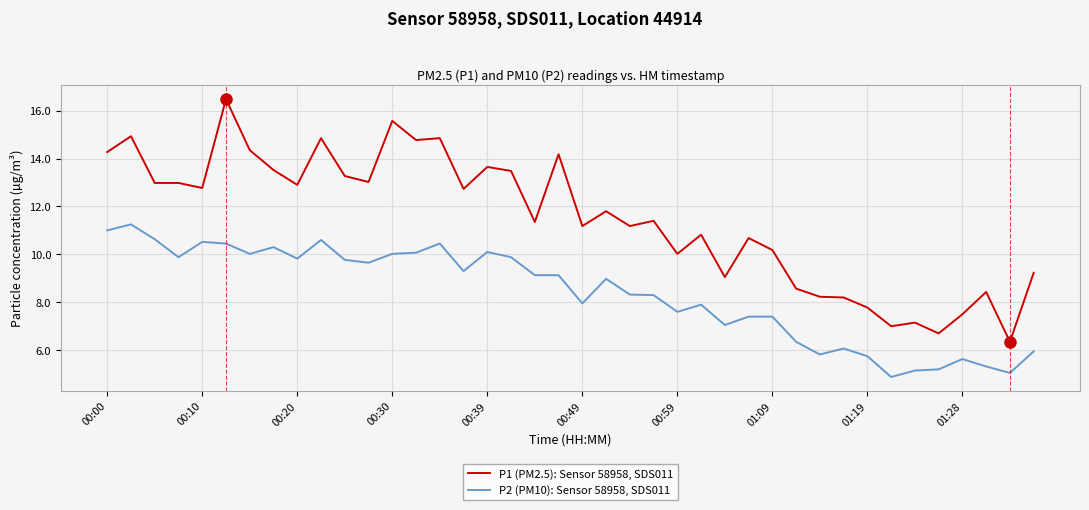

List the series in order of their peak value, lowest first.

P2 (PM10): Sensor 58958, SDS011, P1 (PM2.5): Sensor 58958, SDS011